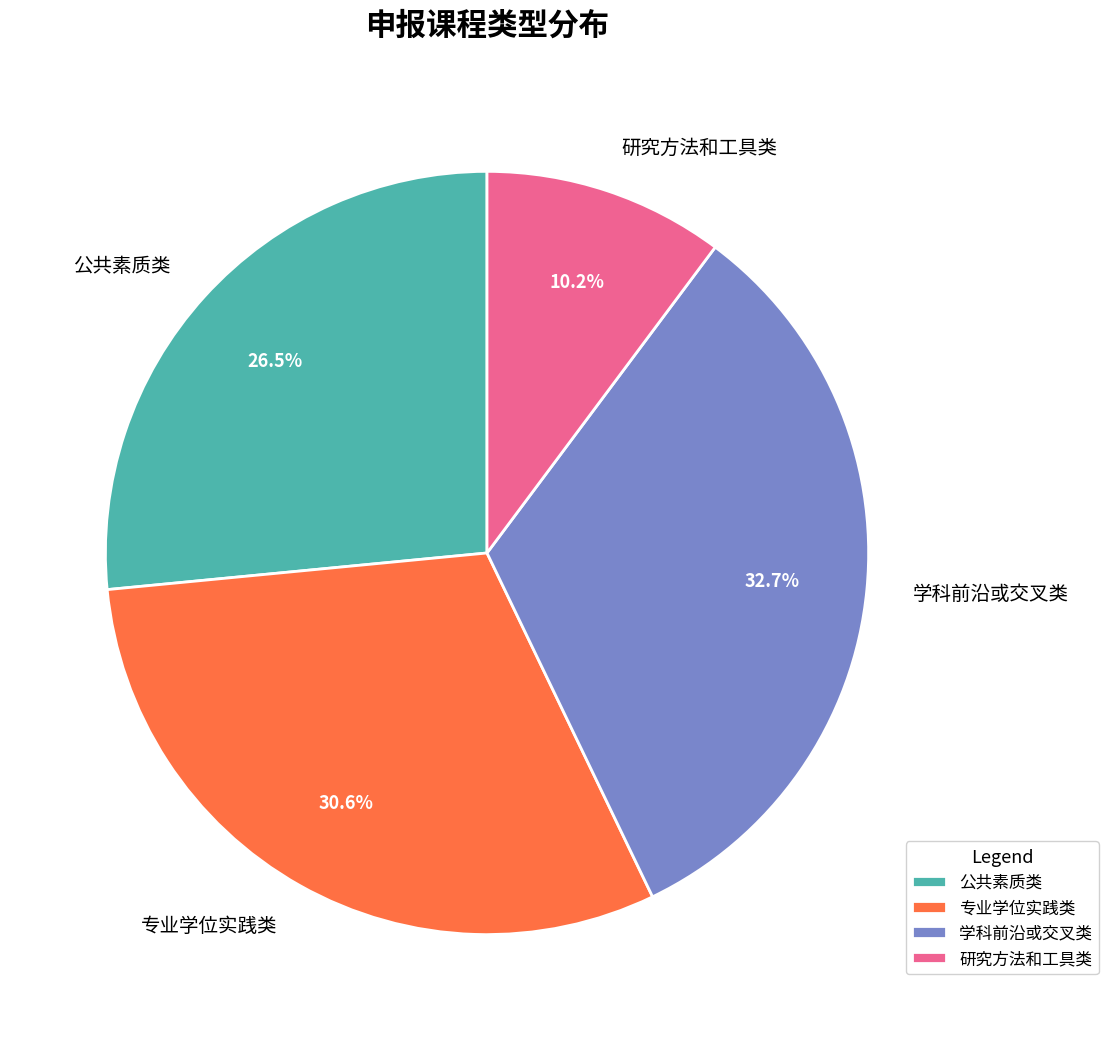

Does any single category account for the majority?

No